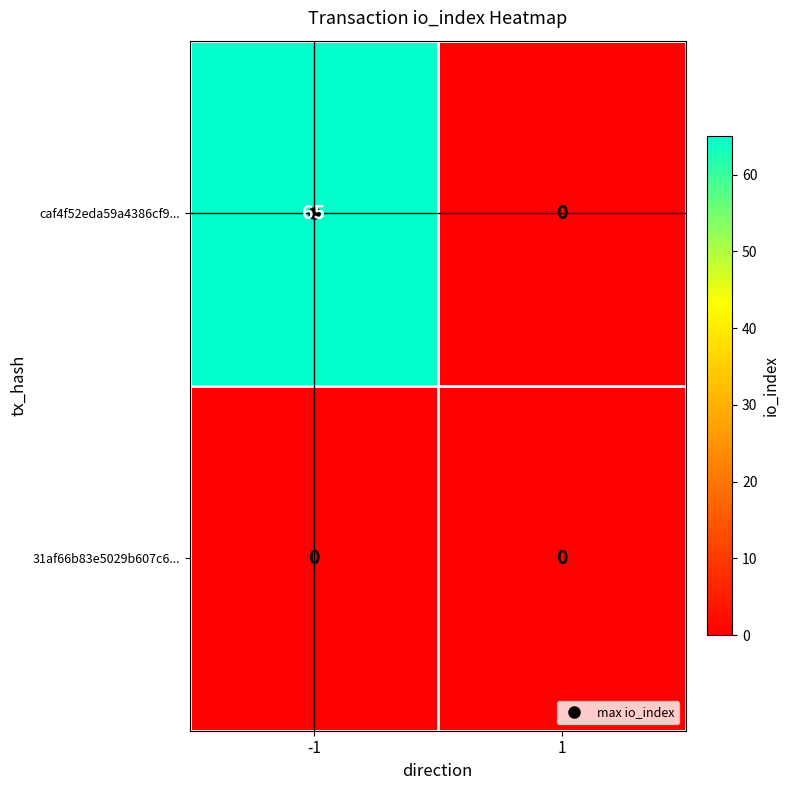

The value of caf4f52eda59a4386cf9... at -1 is 65. True or false?

True